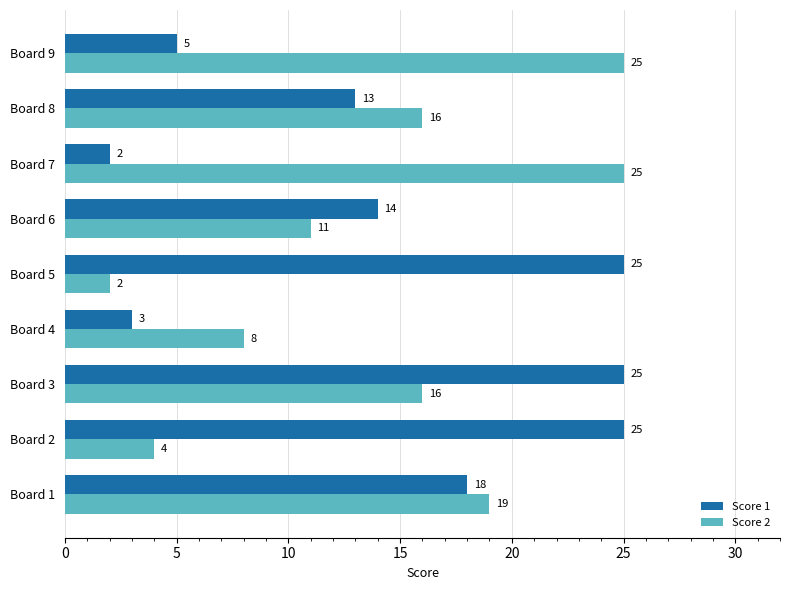

What is the difference between the Score 2 values at Board 4 and Board 5?

6